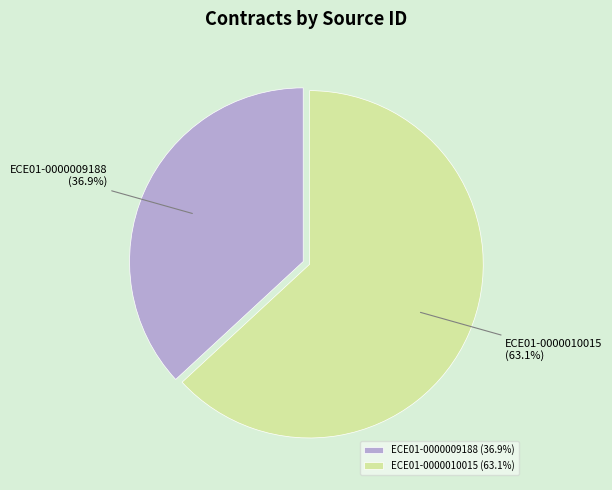

Is it true that ECE01-0000009188 is 31% of the pie?

False